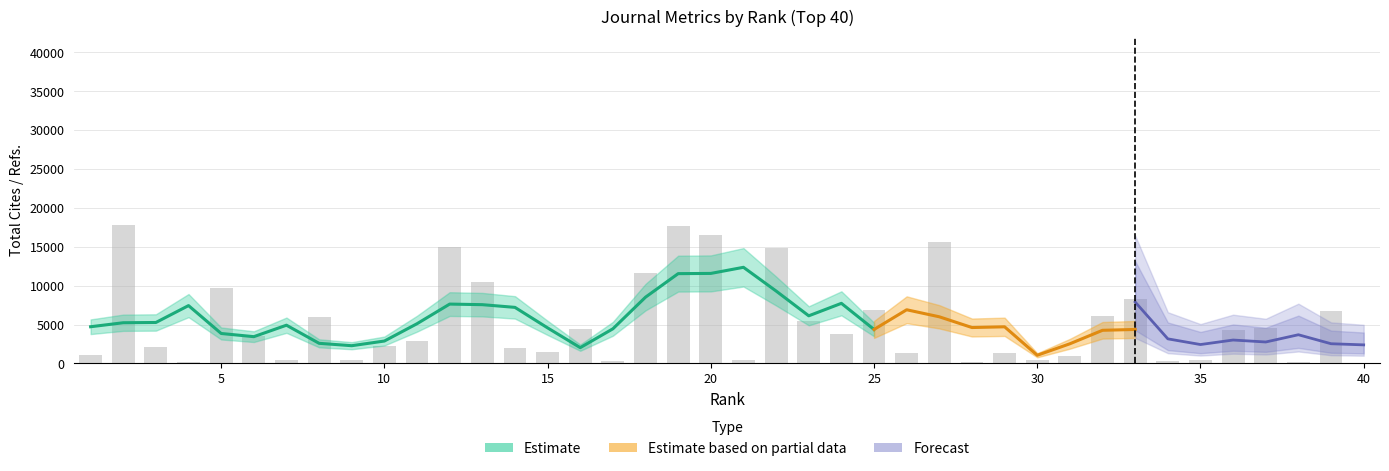

What is the difference between the maximum and minimum values in the Total Cites (3years) series?

17764